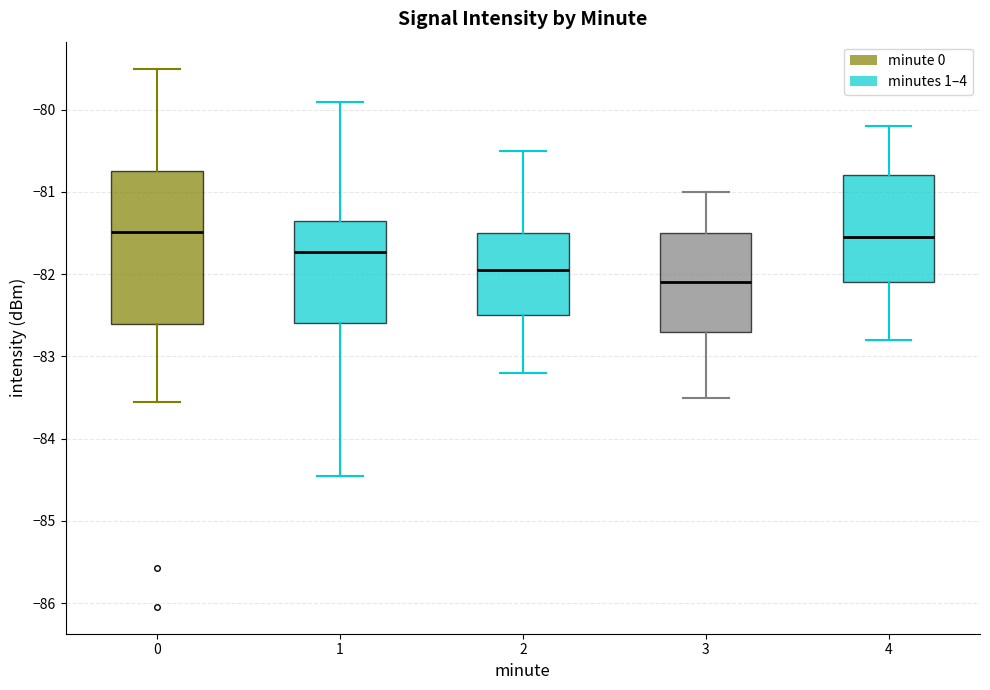

Where does the median line of the box at x = 1 sit on the y-axis? The values are not printed on the chart, so give them approximately, as read against the axis.

-81.7